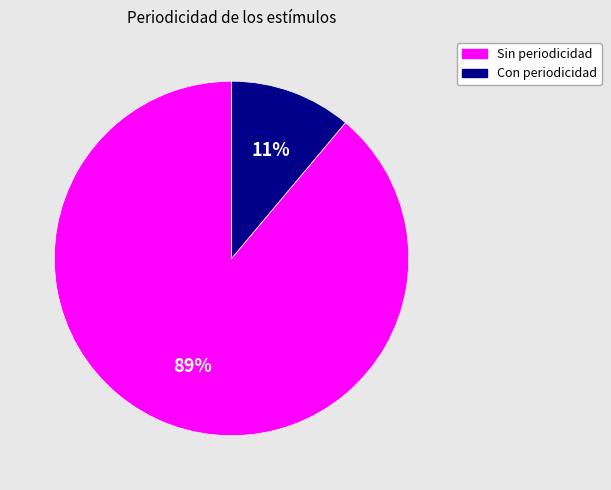

How many segments does this pie chart have?

2